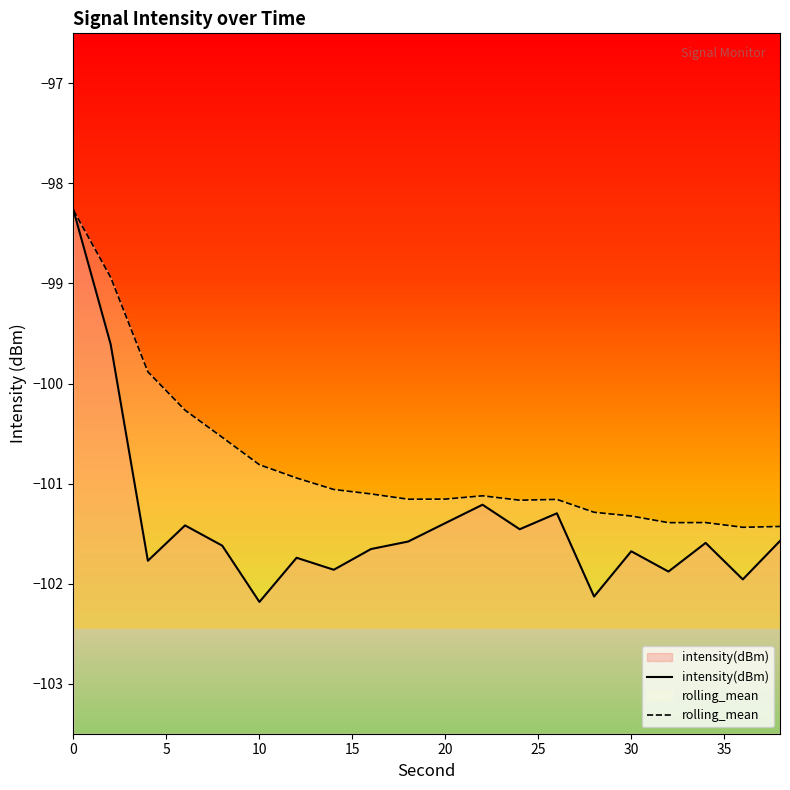

Does the chart display data point markers on the line(s)?

No